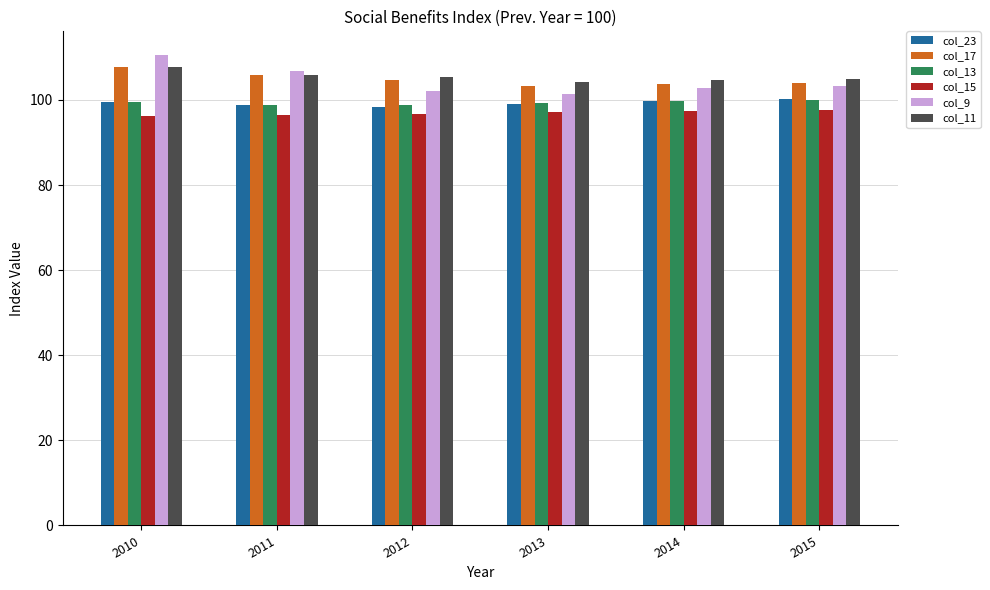

Which series has the widest spread of values?

col_9